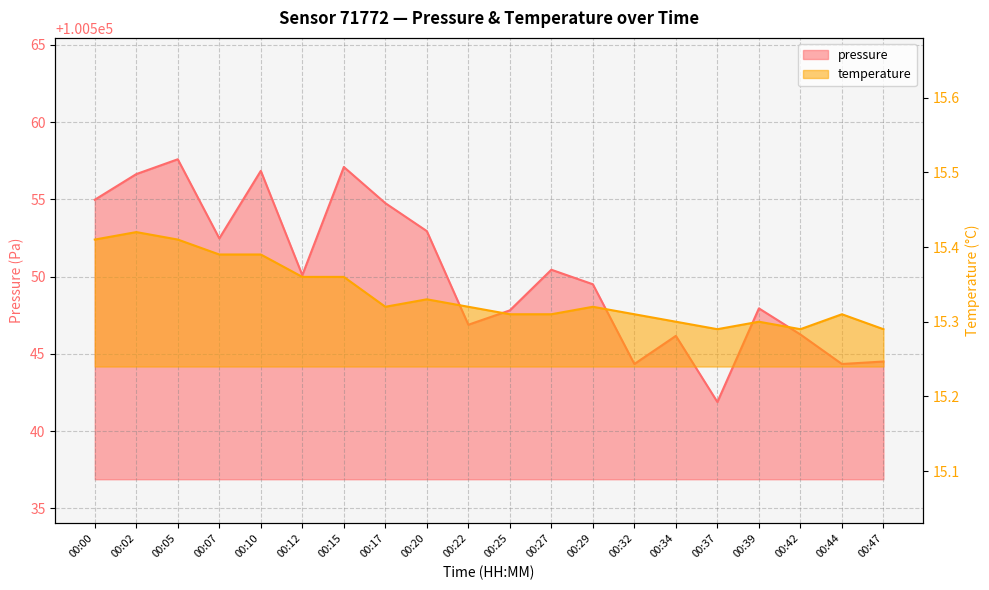

Reading left to right, list all the values displayed in this chart.

pressure: 00:00=100555.0	00:02=100556.6	00:05=100557.6	00:07=100552.5	00:10=100556.8	00:12=100550.1	00:15=100557.1	00:17=100554.8	00:20=100552.9	00:22=100546.9	00:25=100547.8	00:27=100550.4	00:29=100549.5	00:32=100544.3	00:34=100546.2	00:37=100541.9	00:39=100547.9	00:42=100546.2	00:44=100544.3	00:47=100544.5
temperature: 00:00=15.4	00:02=15.4	00:05=15.4	00:07=15.4	00:10=15.4	00:12=15.4	00:15=15.4	00:17=15.3	00:20=15.3	00:22=15.3	00:25=15.3	00:27=15.3	00:29=15.3	00:32=15.3	00:34=15.3	00:37=15.3	00:39=15.3	00:42=15.3	00:44=15.3	00:47=15.3